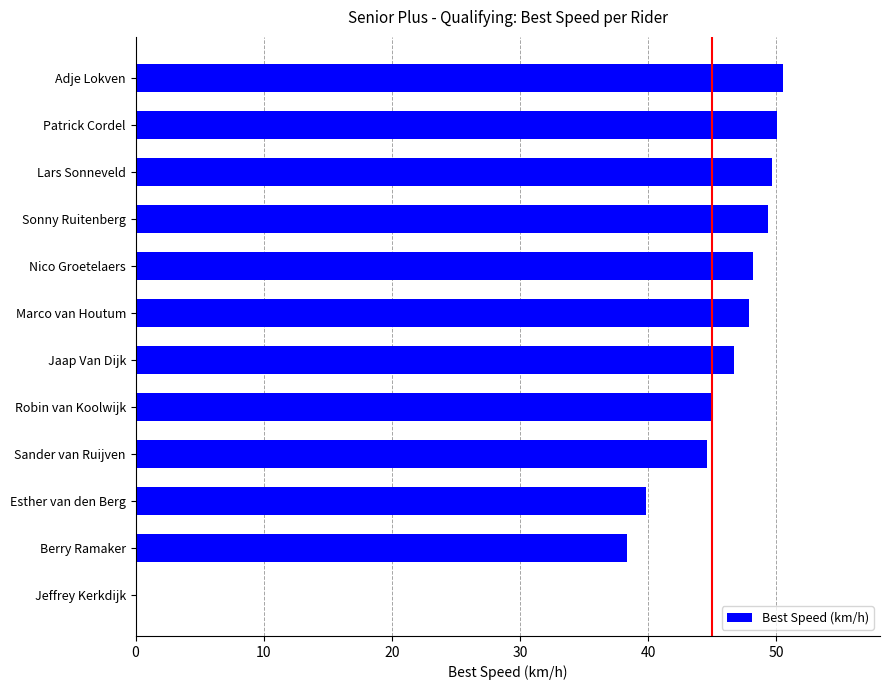

How many data points are above 47?

6